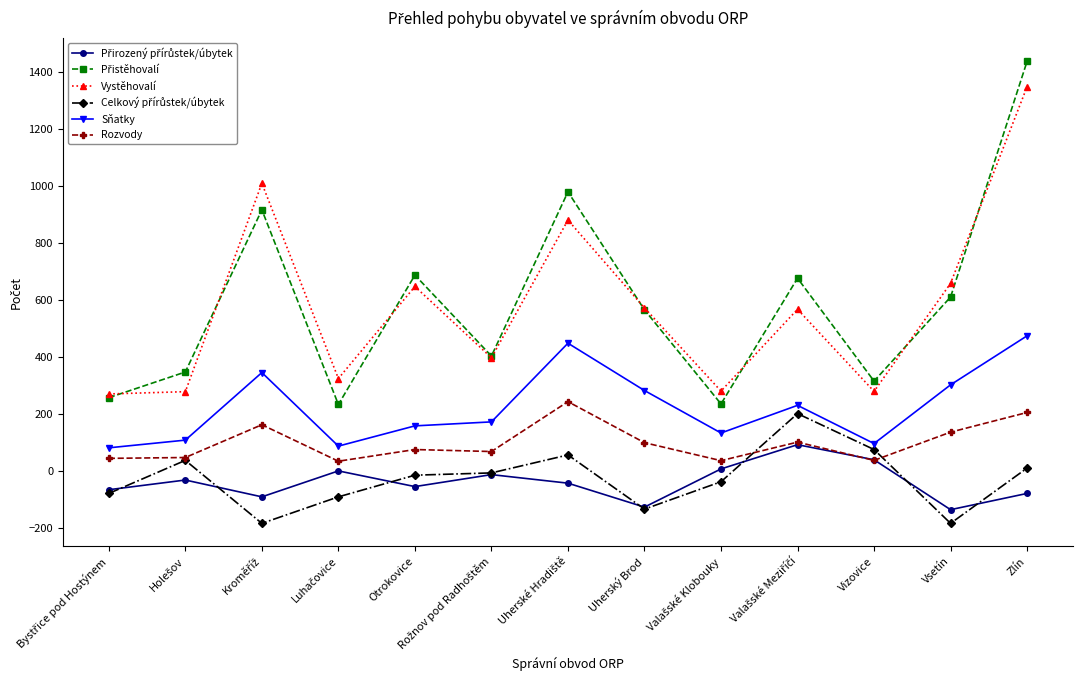

True or false: Sňatky and Vystěhovalí cross at least once.

False